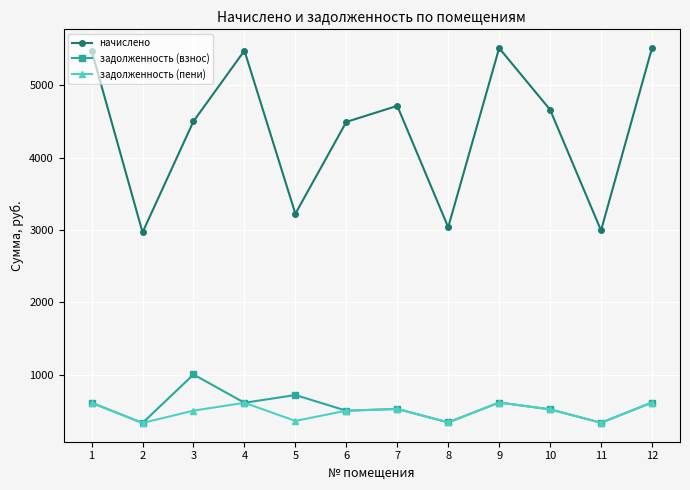

The value of начислено at 1 is 5480.8. True or false?

True